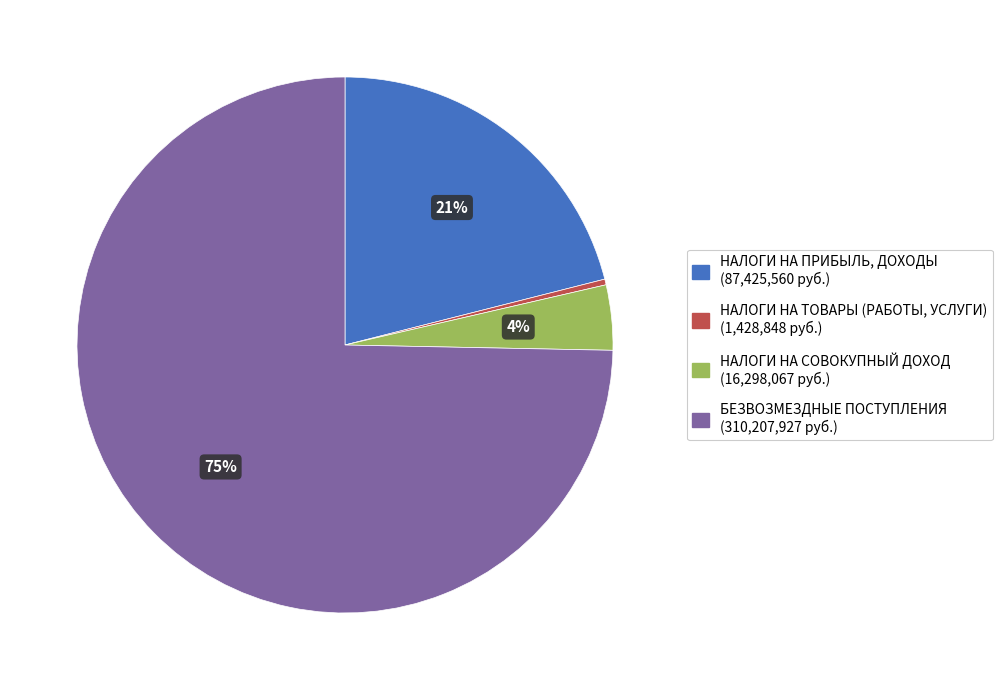

Between НАЛОГИ НА СОВОКУПНЫЙ ДОХОД and НАЛОГИ НА ТОВАРЫ (РАБОТЫ, УСЛУГИ), which is larger?

НАЛОГИ НА СОВОКУПНЫЙ ДОХОД